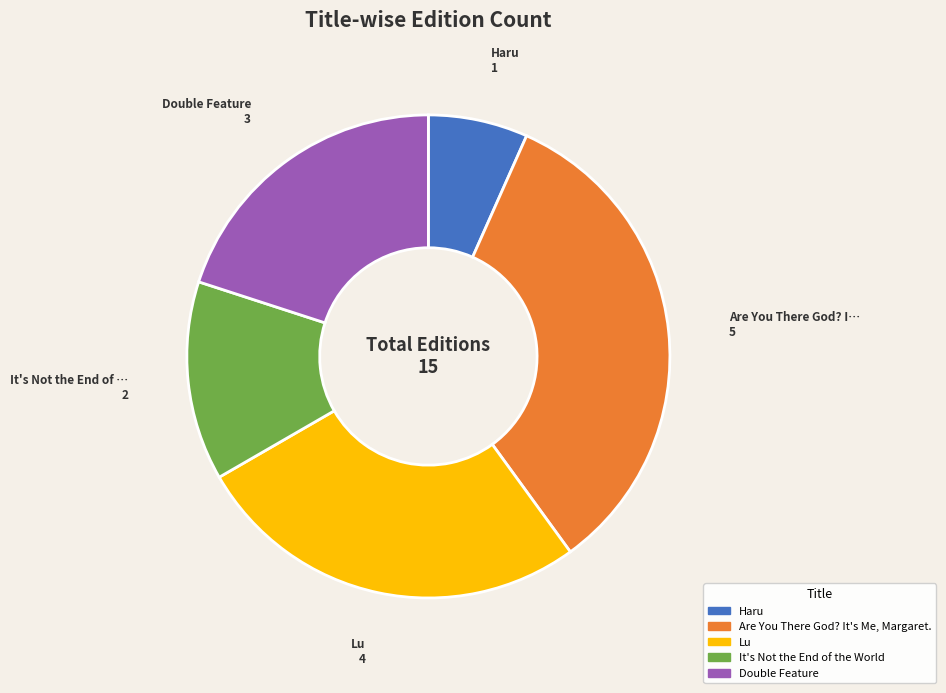

Which category has the smallest portion of the pie?

Haru